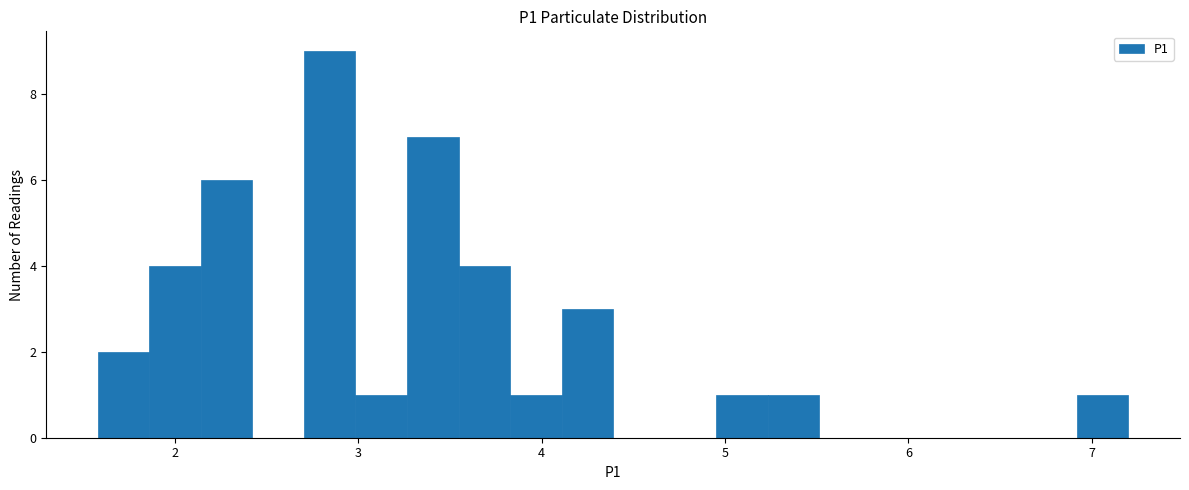

Read against the x-axis, roughly where is the centre of the tallest bar?

2.8